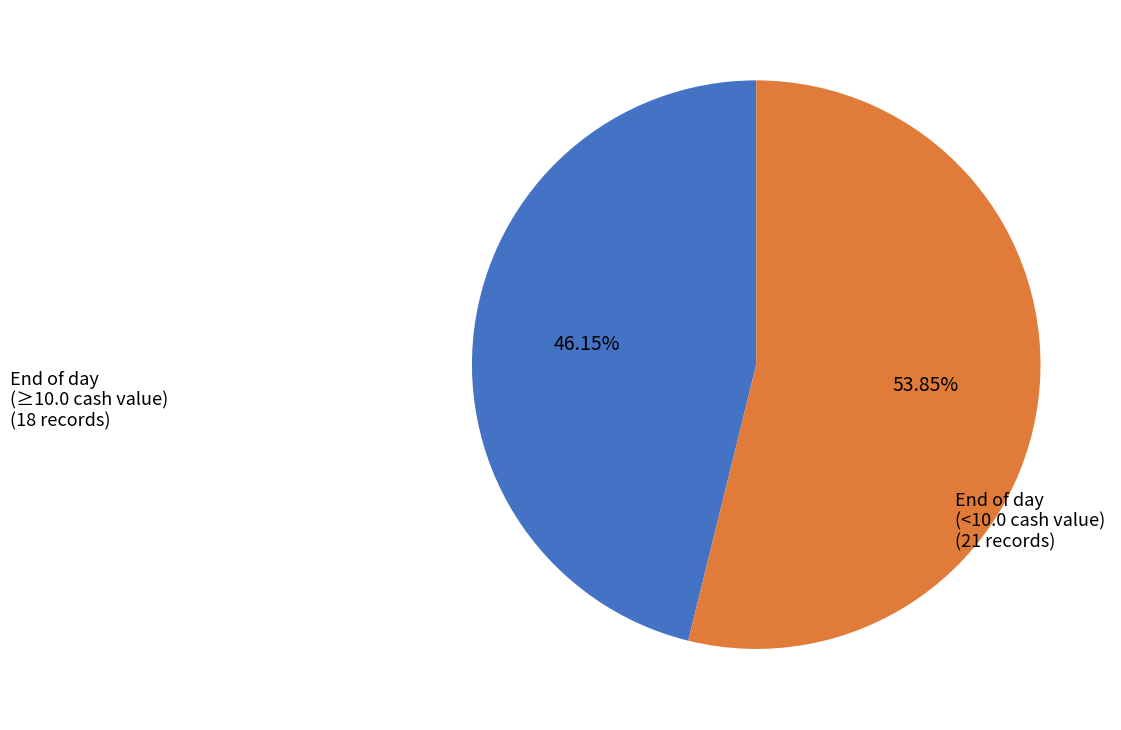

Approximately how many times larger is the value at End of day (≥10.0 cash value) (18 records) compared to End of day (<10.0 cash value) (21 records)?

0.9